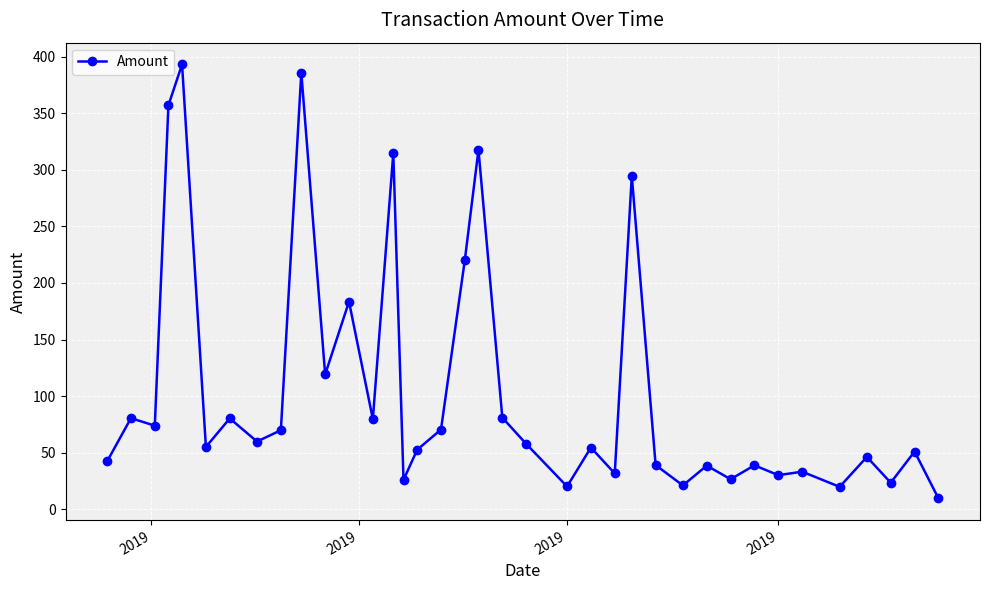

What is the sum of all values?

3900.9